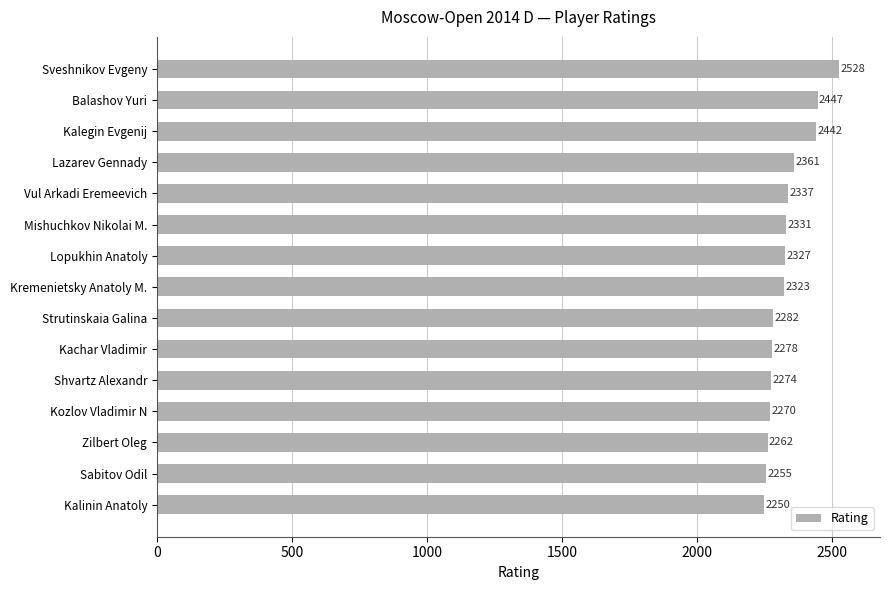

Reading top to bottom, extract all data points from this chart.

Sveshnikov Evgeny=2528	Balashov Yuri=2447	Kalegin Evgenij=2442	Lazarev Gennady=2361	Vul Arkadi Eremeevich=2337	Mishuchkov Nikolai M.=2331	Lopukhin Anatoly=2327	Kremenietsky Anatoly M.=2323	Strutinskaia Galina=2282	Kachar Vladimir=2278	Shvartz Alexandr=2274	Kozlov Vladimir N=2270	Zilbert Oleg=2262	Sabitov Odil=2255	Kalinin Anatoly=2250